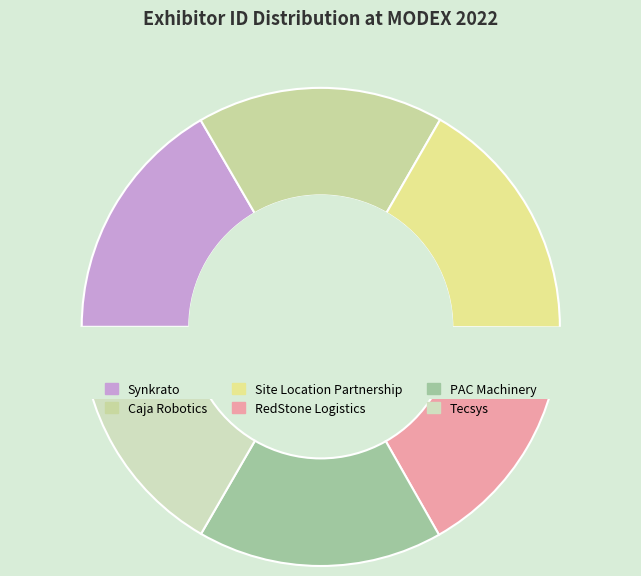

Approximately how many times larger is the value at Tecsys compared to Site Location Partnership?

1.0